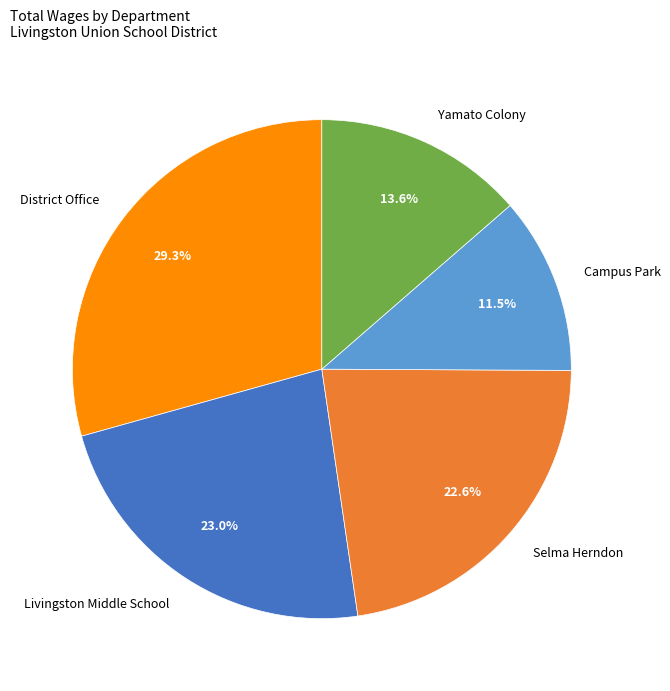

Approximately how many times larger is the value at Yamato Colony compared to Selma Herndon?

0.6